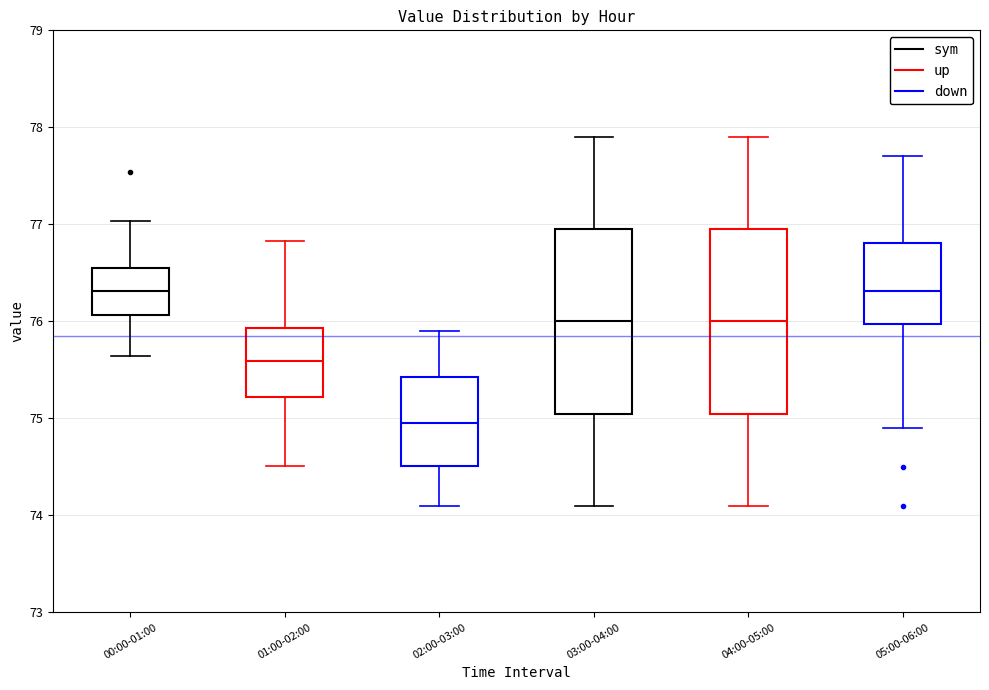

Reading left to right, transcribe this box plot: for each box, give where its median line is, the range the box spans, and where its two whiskers end, as read against the y-axis. The values are not printed on the chart, so give them approximately, as read against the axis.

00:00-01:00: median 76.3, box 76.1 to 76.6, whiskers 75.6 to 77.0
01:00-02:00: median 75.6, box 75.2 to 75.9, whiskers 74.5 to 76.8
02:00-03:00: median 75.0, box 74.5 to 75.4, whiskers 74.1 to 75.9
03:00-04:00: median 76.0, box 75.1 to 77.0, whiskers 74.1 to 77.9
04:00-05:00: median 76.0, box 75.1 to 77.0, whiskers 74.1 to 77.9
05:00-06:00: median 76.3, box 76.0 to 76.8, whiskers 74.9 to 77.7